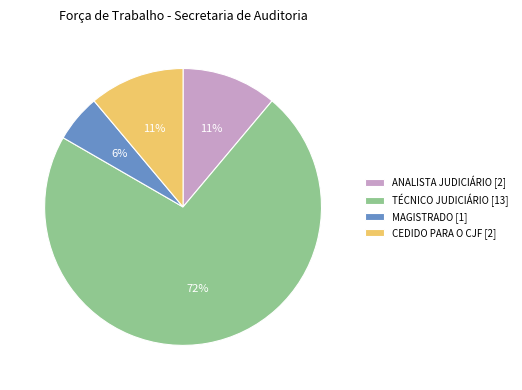

The CEDIDO PARA O CJF [2] slice represents 11% of the pie. True or false?

True